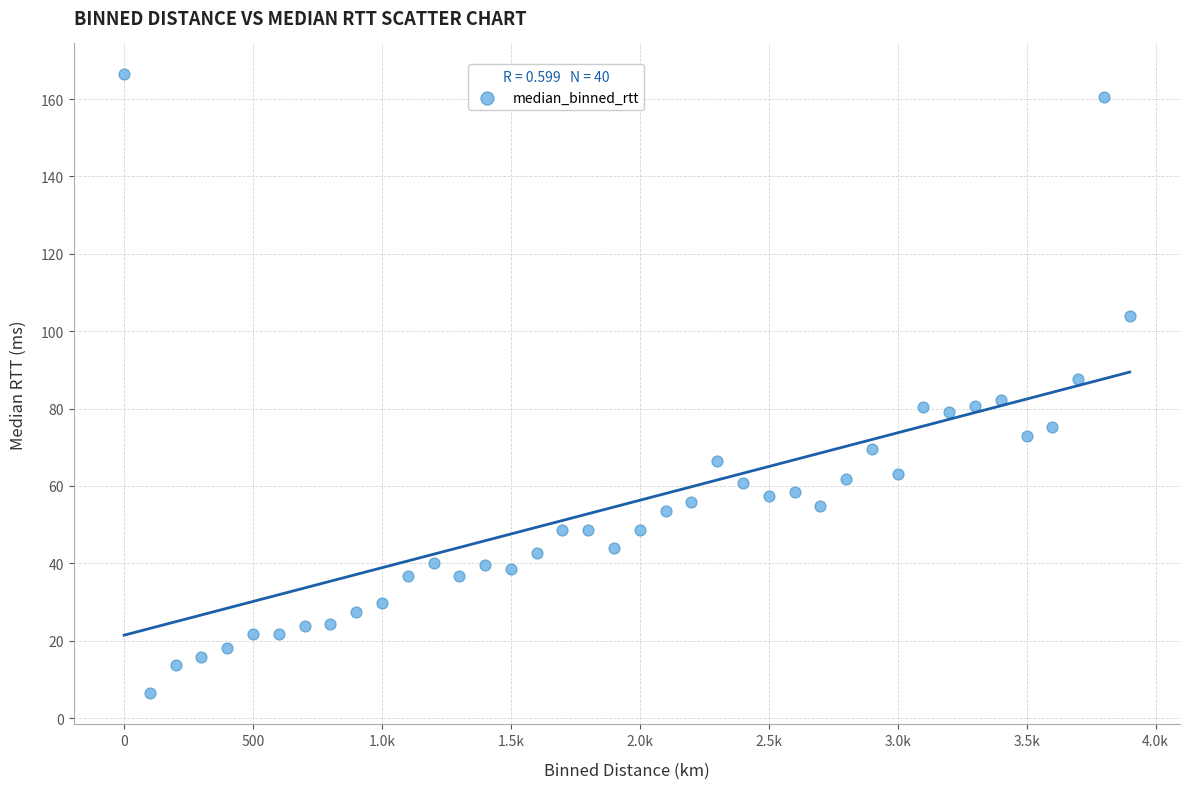

What is the range of Y values (max minus min)?

160.0